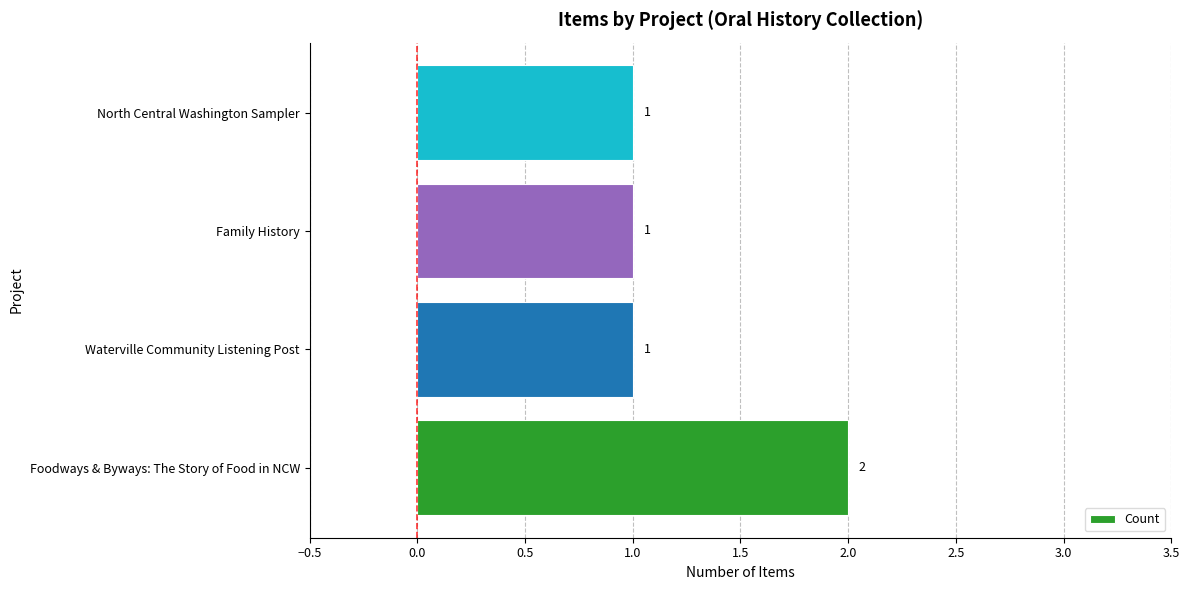

What is the ratio of the value at Foodways & Byways: The Story of Food in NCW to the value at North Central Washington Sampler?

2.0